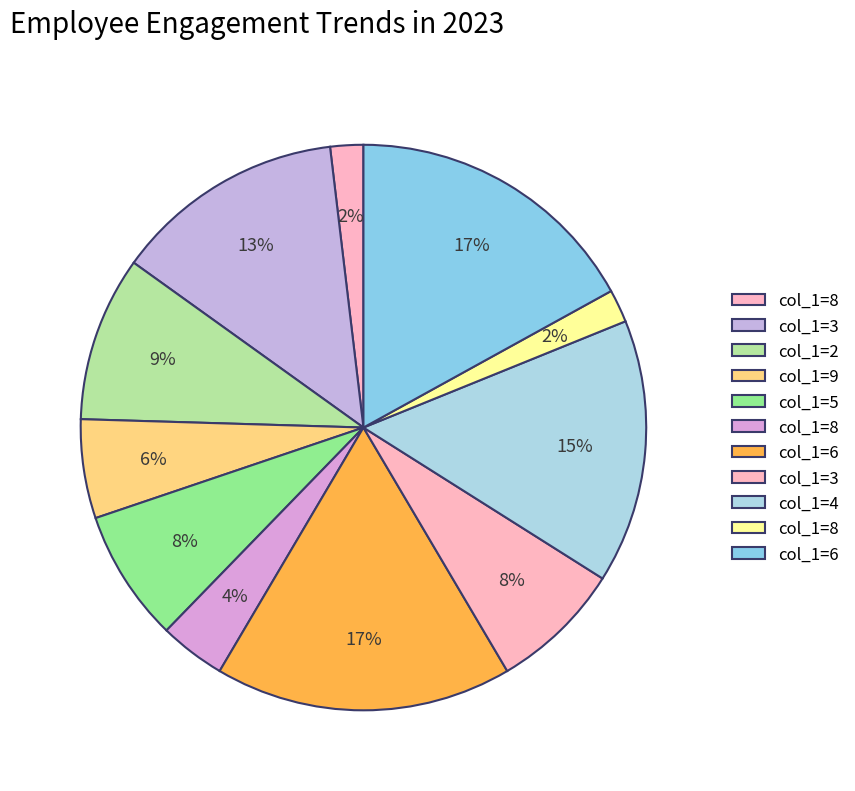

Count the number of slices in the pie.

11